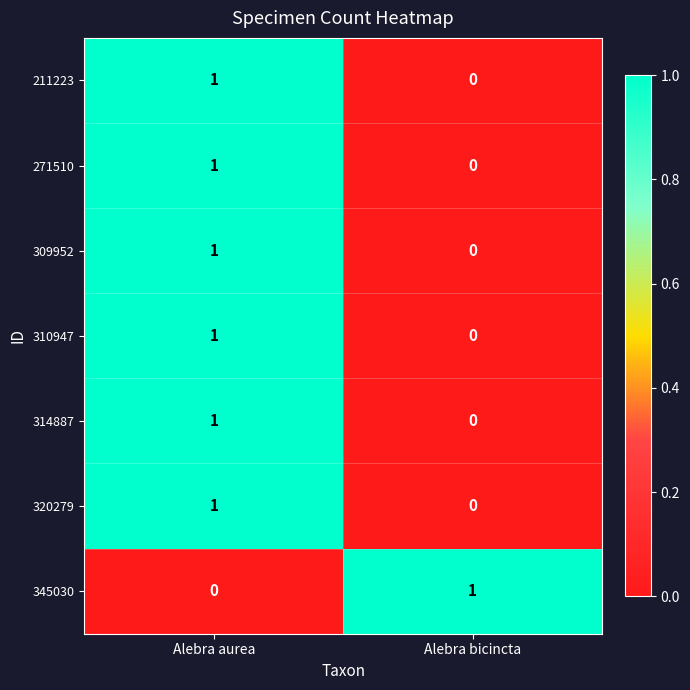

What is the spread (max minus min) of values at Alebra bicincta?

1